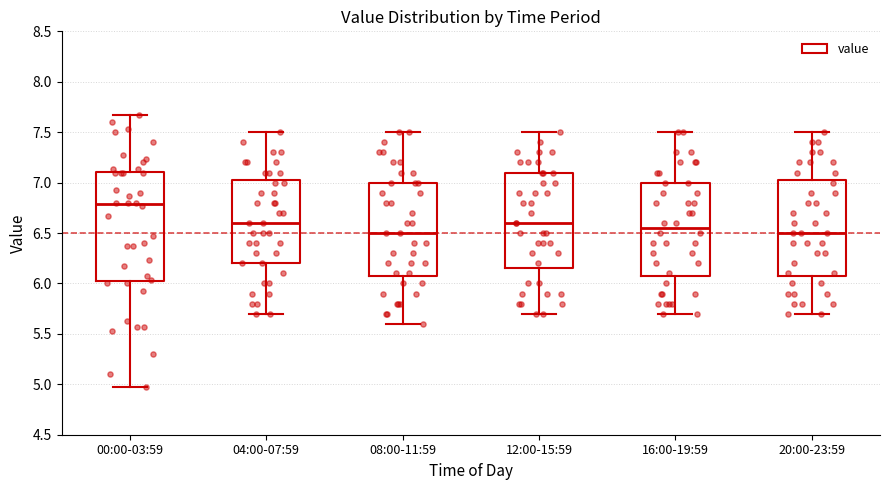

Which box is the tallest, from its lower edge to its upper edge?

00:00-03:59